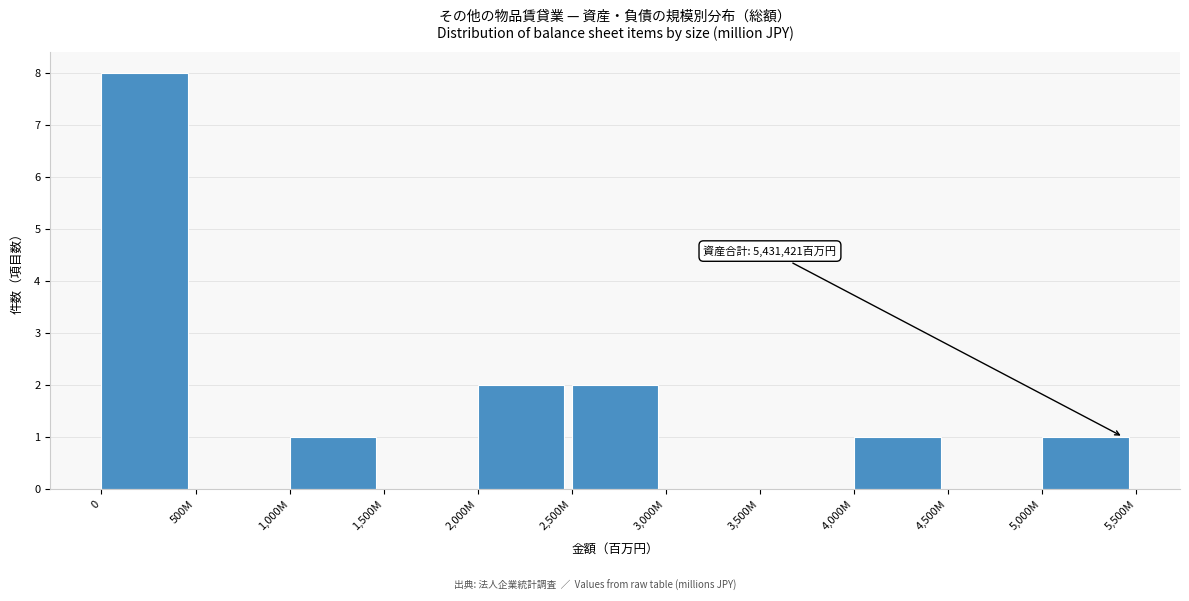

Reading left to right, extract all data points from this chart.

0=8	500M=0	1,000M=1	1,500M=0	2,000M=2	2,500M=2	3,000M=0	3,500M=0	4,000M=1	4,500M=0	5,000M=1